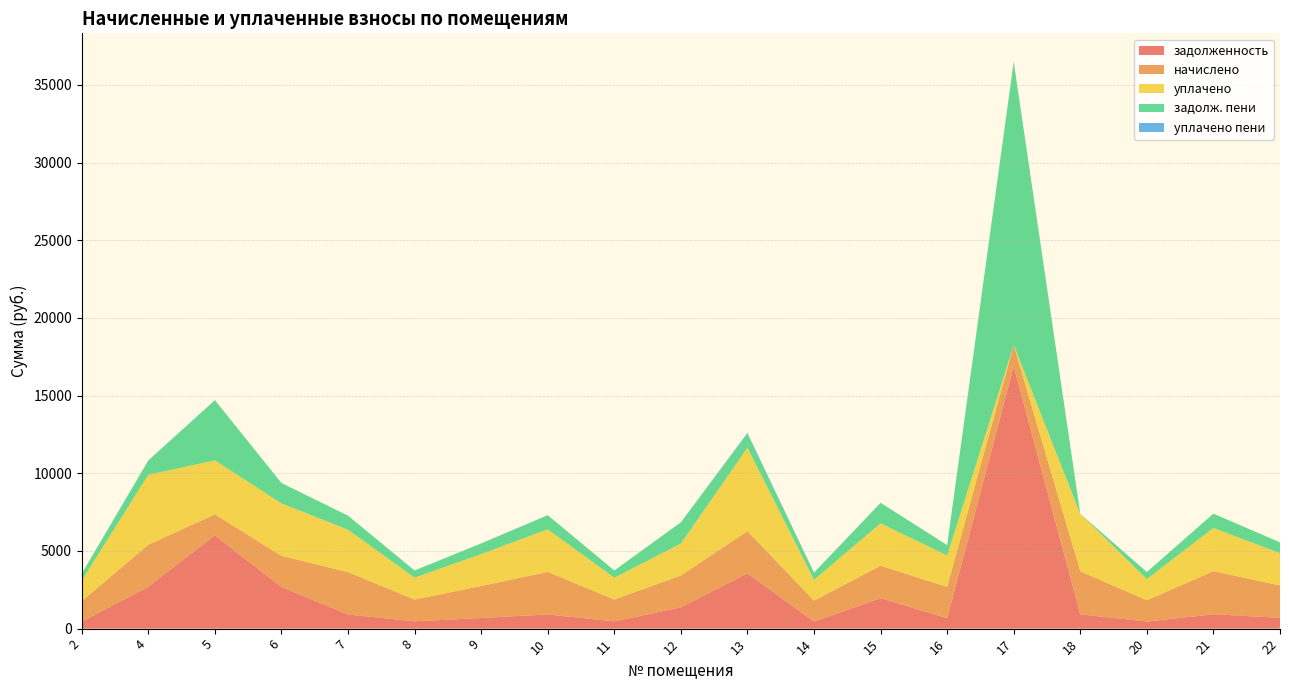

Reading right to left, transcribe all the data shown in this chart.

задолженность: 22=694.4	21=925.4	20=456.0	18=923.6	17=16877.3	16=672.3	15=1959.9	14=450.5	13=3560.3	12=1369.1	11=468.2	10=913.1	9=685.8	8=468.2	7=909.5	6=2678.7	5=6010.3	4=2701.2	2=442.1
начислено: 22=2083.2	21=2776.3	20=1367.9	18=2770.8	17=1371.6	16=2016.8	15=2090.5	14=1353.1	13=2713.6	12=2053.7	11=1404.8	10=2739.4	9=2057.3	8=1404.8	7=2728.4	6=2009.0	5=1345.4	4=2701.5	2=1326.2
уплачено: 22=2083.2	21=2776.3	20=1367.9	18=3694.4	17=0.0	16=2016.8	15=2730.1	14=1336.0	13=5369.4	12=2053.7	11=1404.8	10=2739.4	9=2057.3	8=1404.8	7=2728.4	6=3373.8	5=3476.2	4=4502.2	2=1326.2
задолж. пени: 22=694.4	21=925.4	20=456.0	18=0.0	17=18248.9	16=672.3	15=1320.3	14=467.6	13=904.5	12=1369.1	11=468.2	10=913.1	9=685.8	8=468.2	7=909.5	6=1313.9	5=3879.4	4=900.5	2=442.1
уплачено пени: 22=0.0	21=0.0	20=0.0	18=0.0	17=0.0	16=0.0	15=0.0	14=0.0	13=58.1	12=0.0	11=0.0	10=0.0	9=0.0	8=0.0	7=0.0	6=0.0	5=0.0	4=26.1	2=4.1